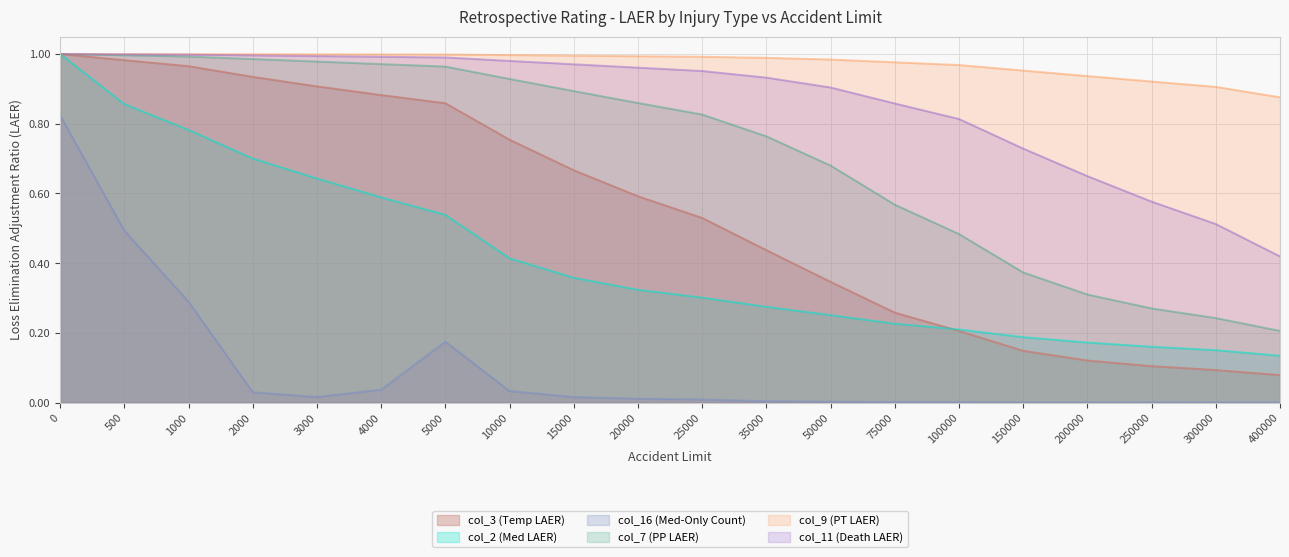

Count the number of categories in the chart.

20